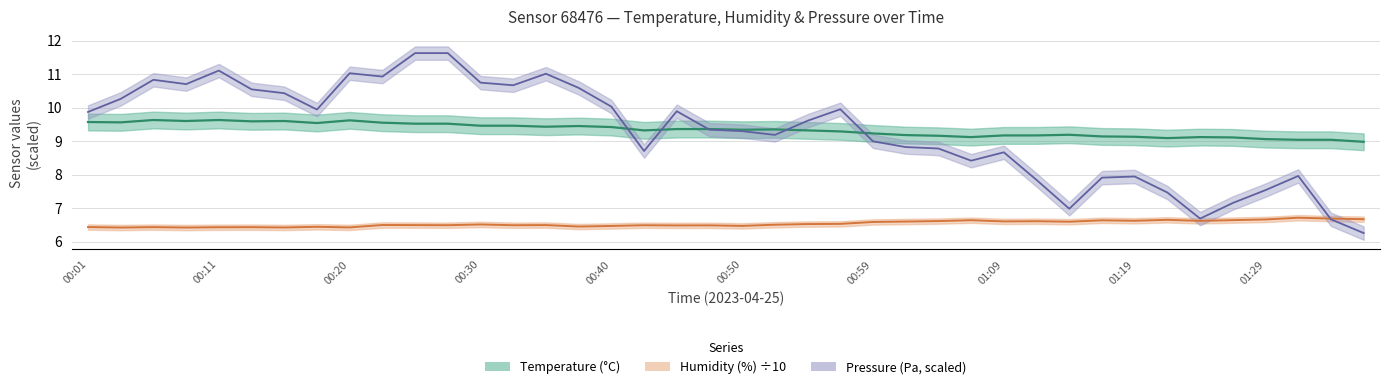

Where is pressure (scaled) nearest to the value 8?

37